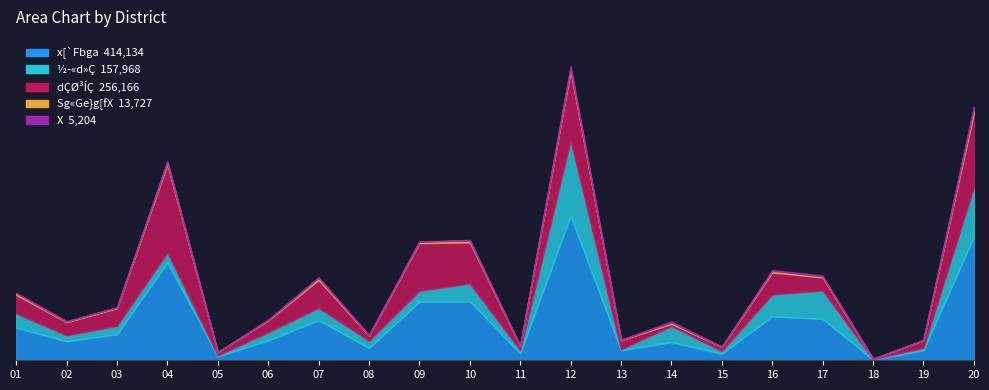

At which category does x[`Fbga reach its first local peak?

04